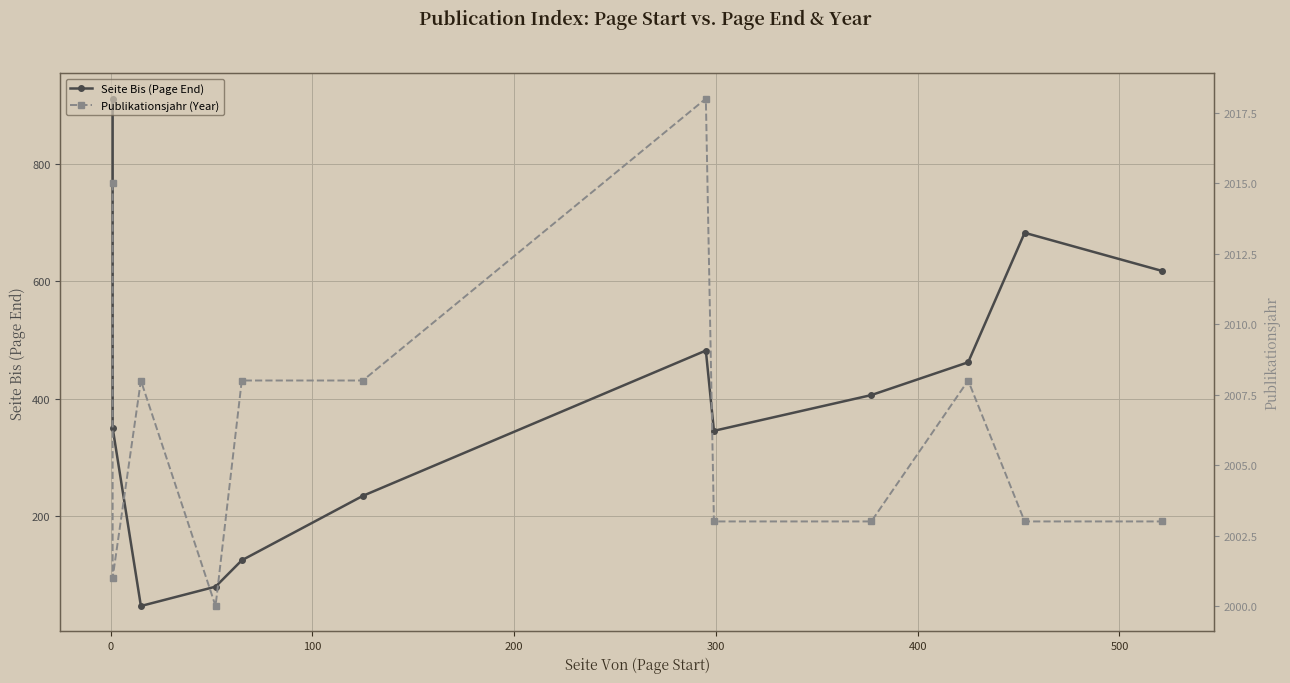

Which series has the largest total across all categories?

Publikationsjahr (Year)